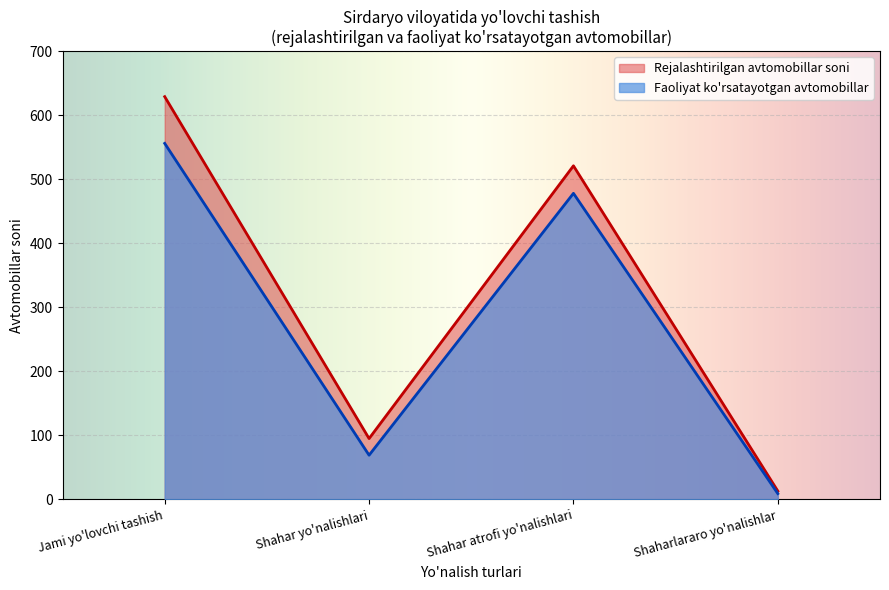

Is it true that Rejalashtirilgan avtomobillar soni equals 160 at Shahar yo'nalishlari?

False